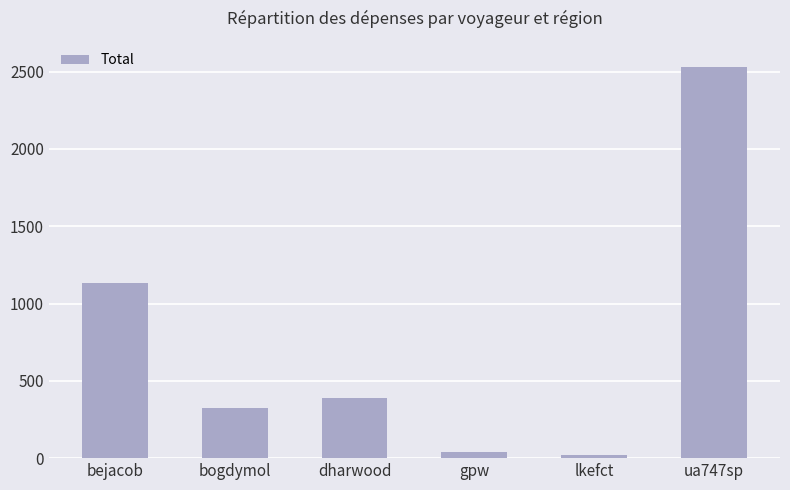

Are the bars horizontal?

No